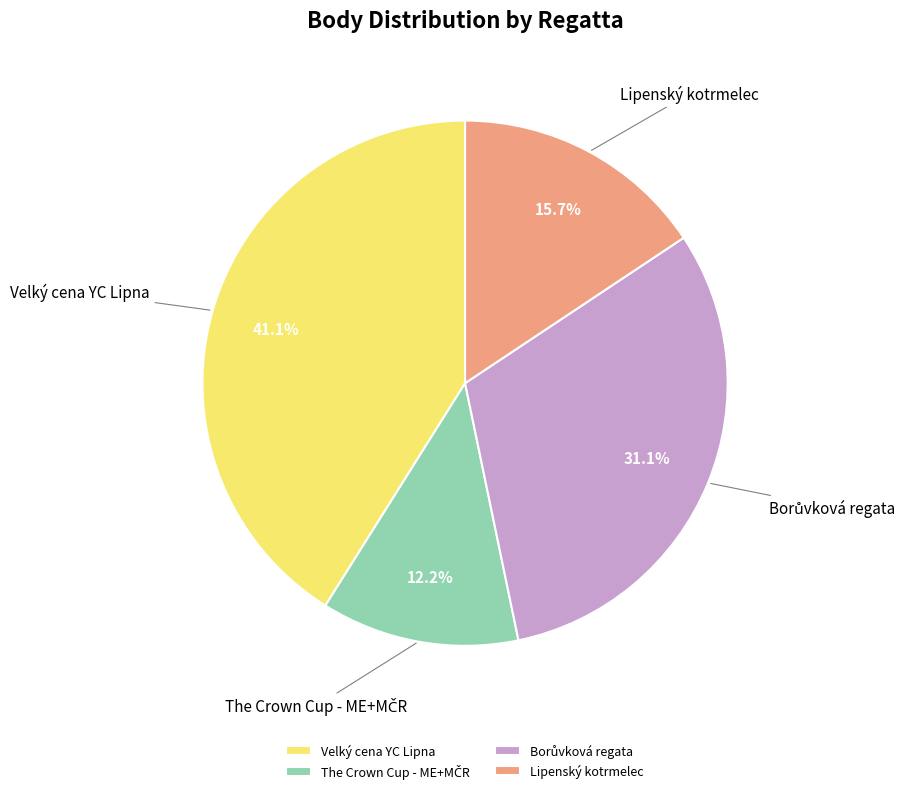

Which has a higher value, Velký cena YC Lipna or Lipenský kotrmelec?

Velký cena YC Lipna